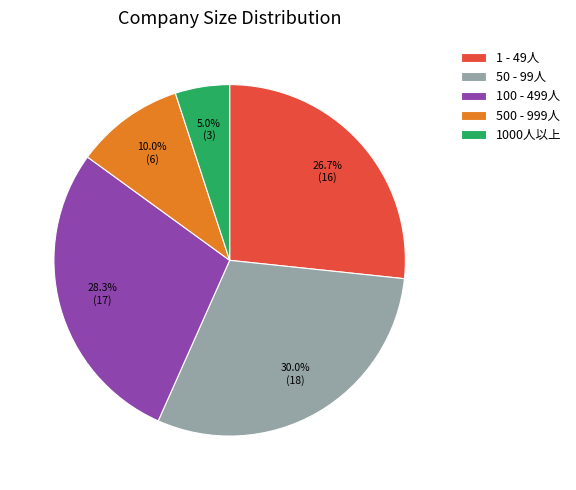

True or false: 500 - 999人 accounts for 10% of the total.

True